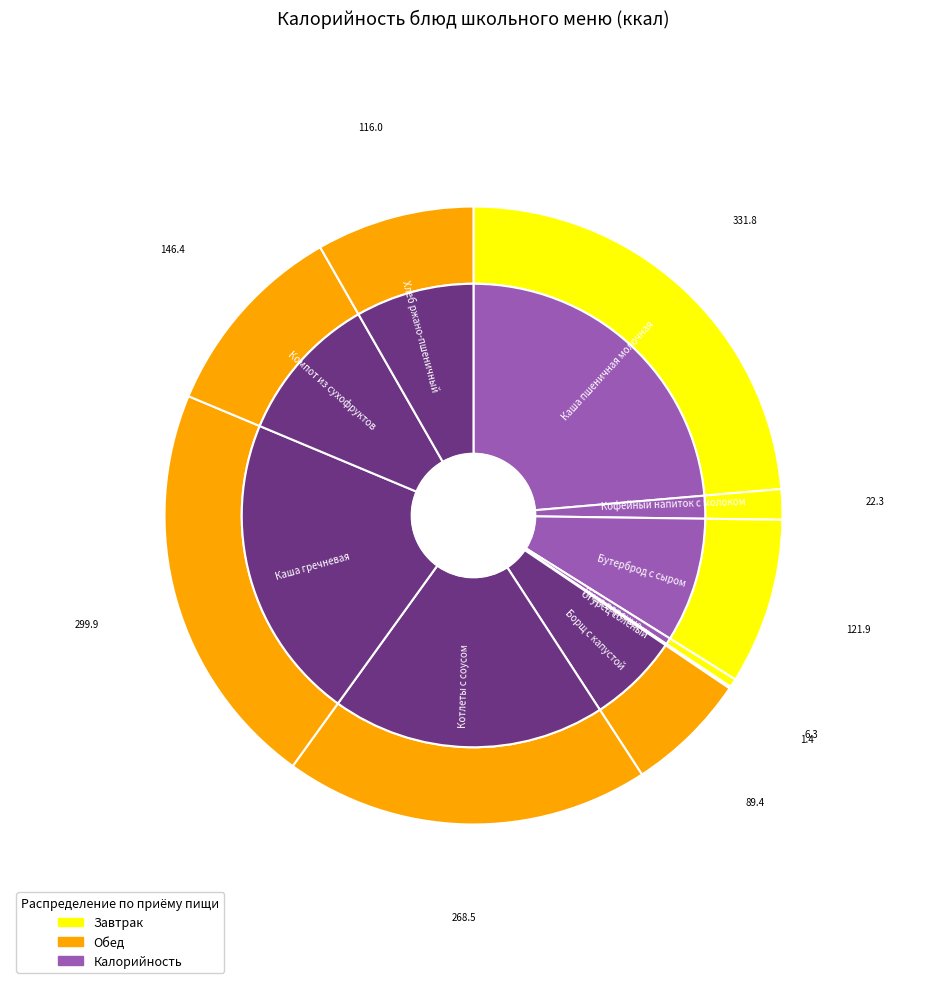

How much of the chart is everything except Котлеты с соусом?

80.9%